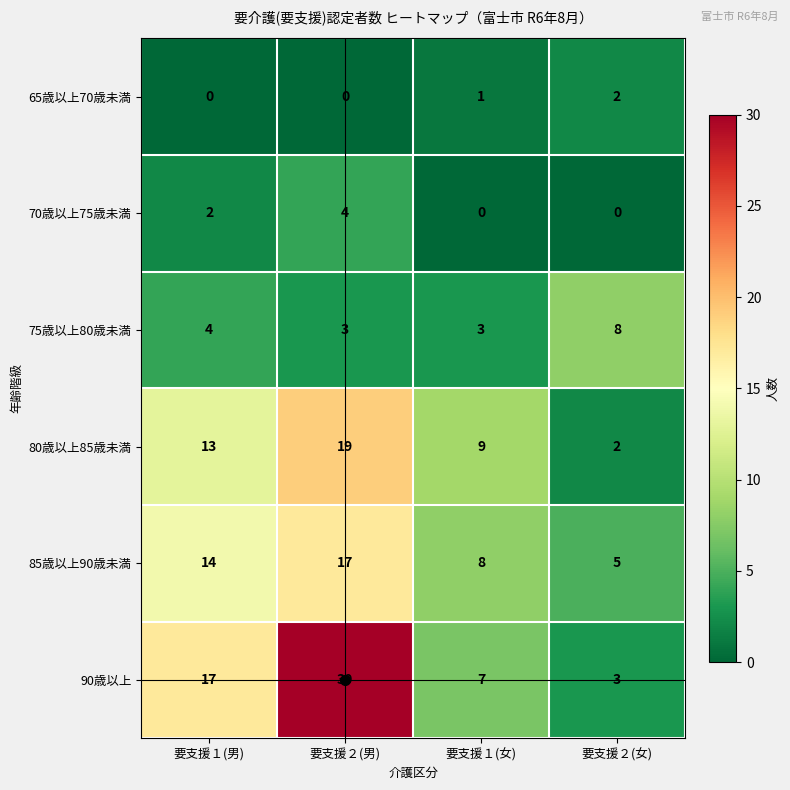

Which series has the largest range (max minus min)?

90歳以上